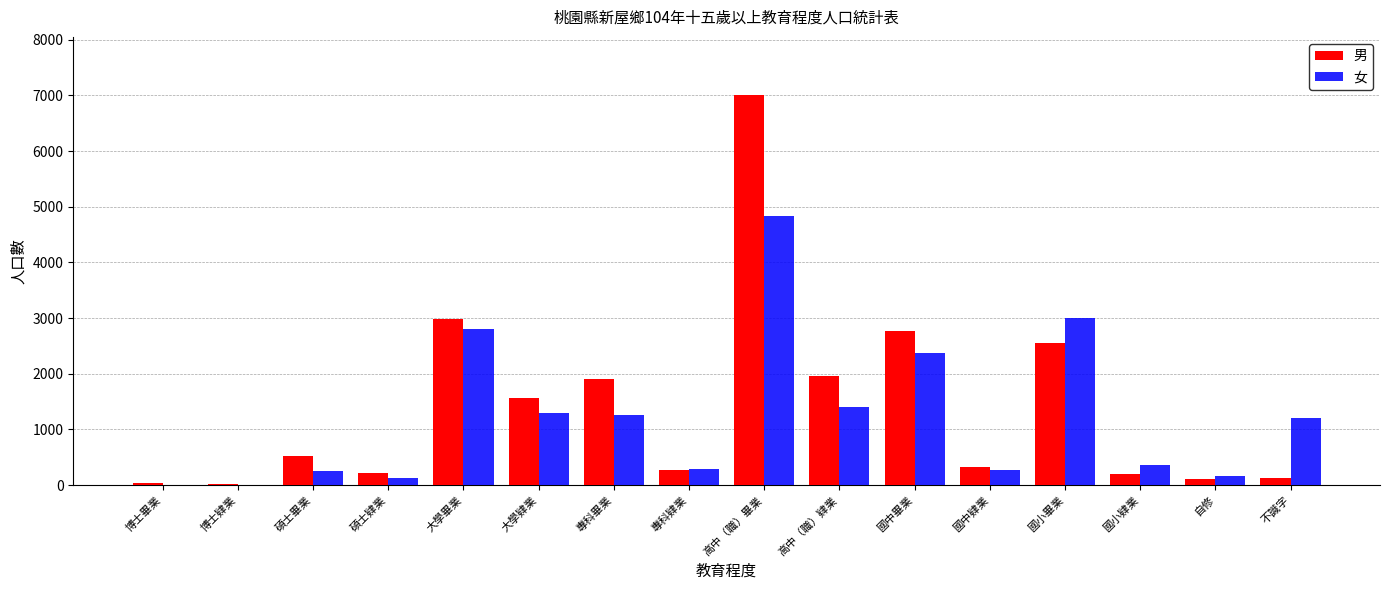

Is the value of 女 at 博士肄業 greater than the value of 男 at 國中畢業?

No